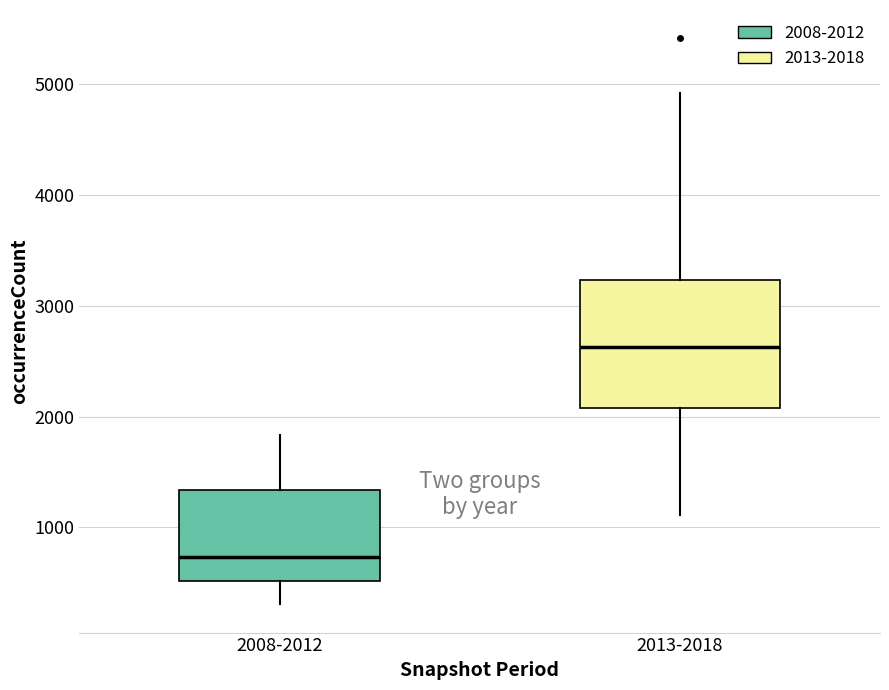

Where does the upper whisker of the box for 2008-2012 end on the y-axis? The values are not printed on the chart, so give them approximately, as read against the axis.

1800